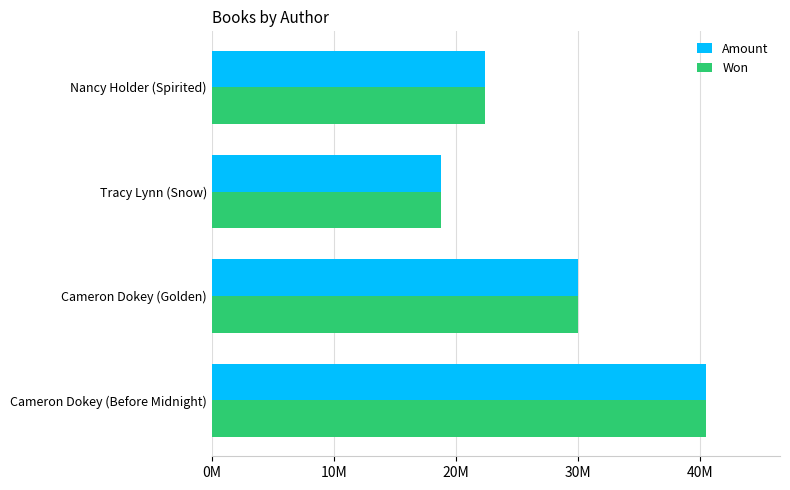

What are all the series names shown in the legend?

Amount, Won